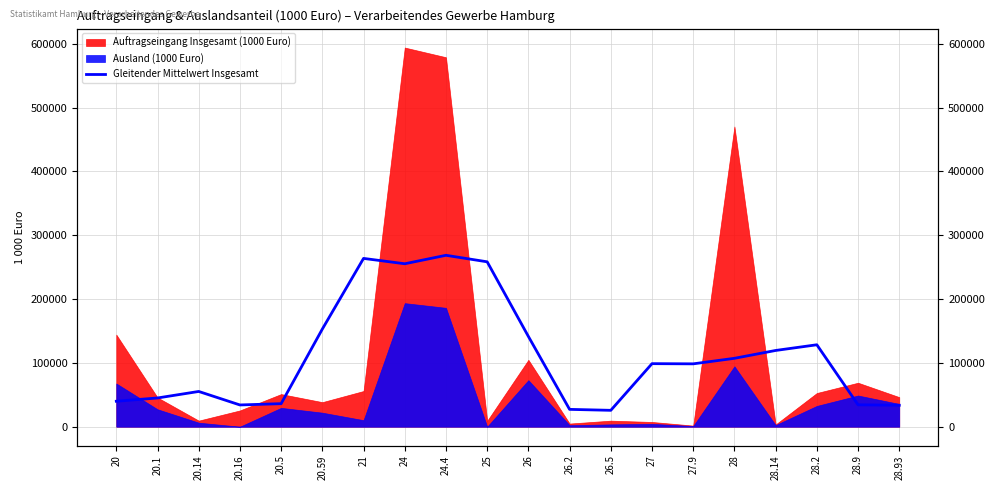

Approximately how many times larger is the value at 26.5 compared to 28.2?

0.2